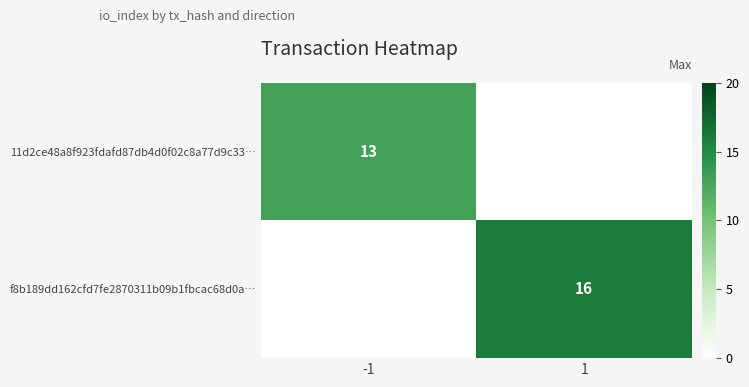

At how many categories does at least one series exceed 13?

1